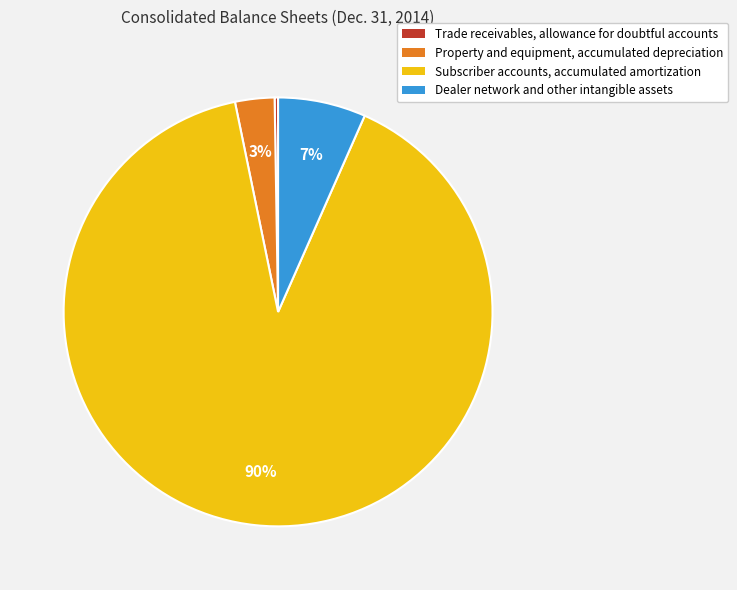

To the nearest percent, what is the difference between the largest and smallest slice percentages?

90%